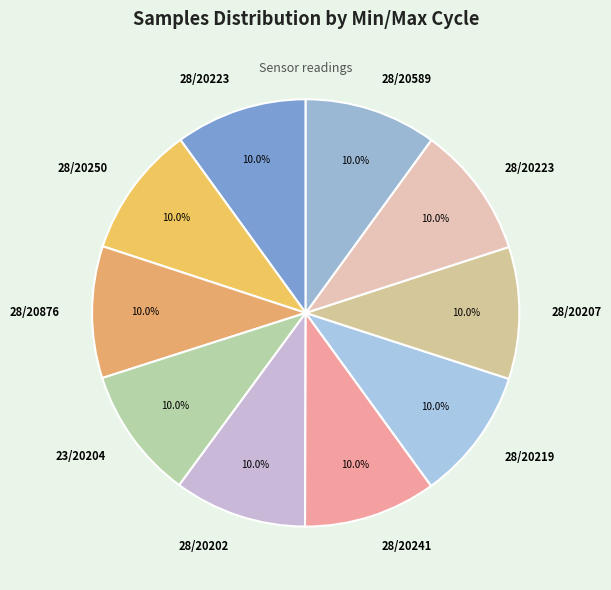

How many slices are in this pie chart?

10